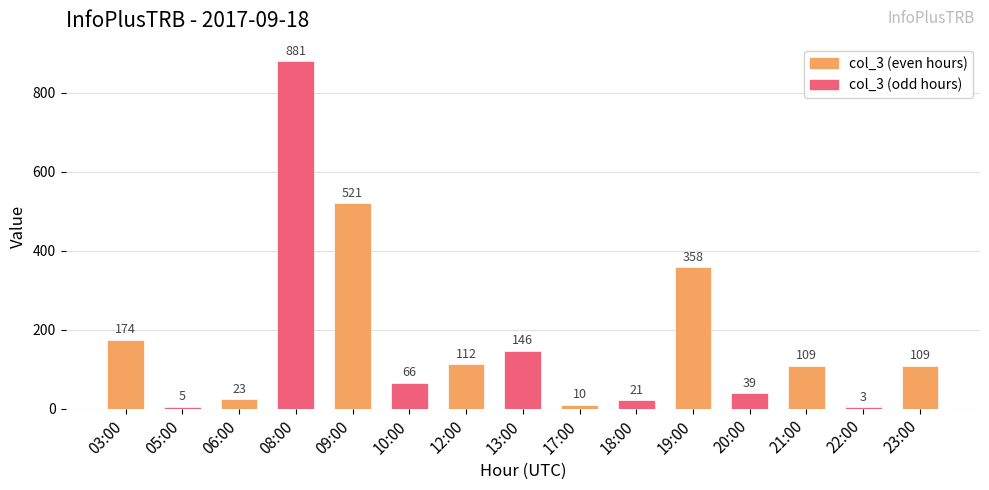

Where is the data nearest to the value 442?

09:00